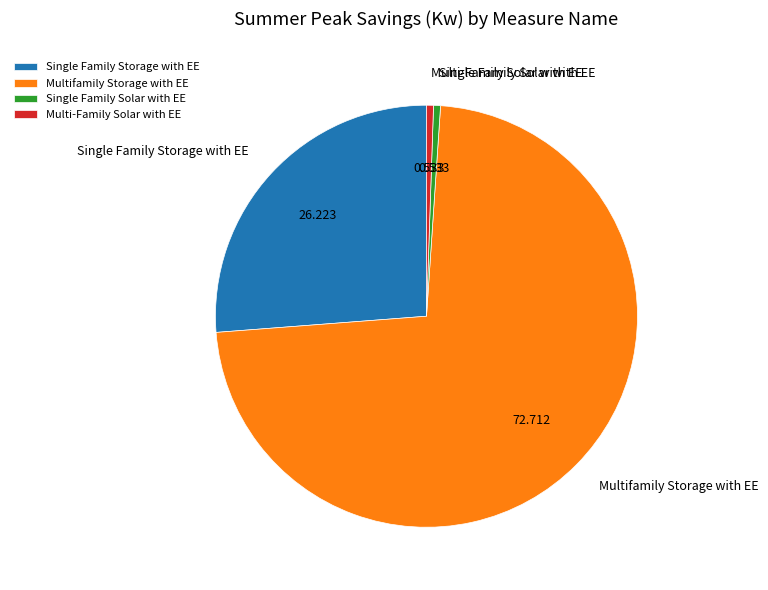

Combined, do Single Family Storage with EE and Multifamily Storage with EE account for over 50%?

Yes